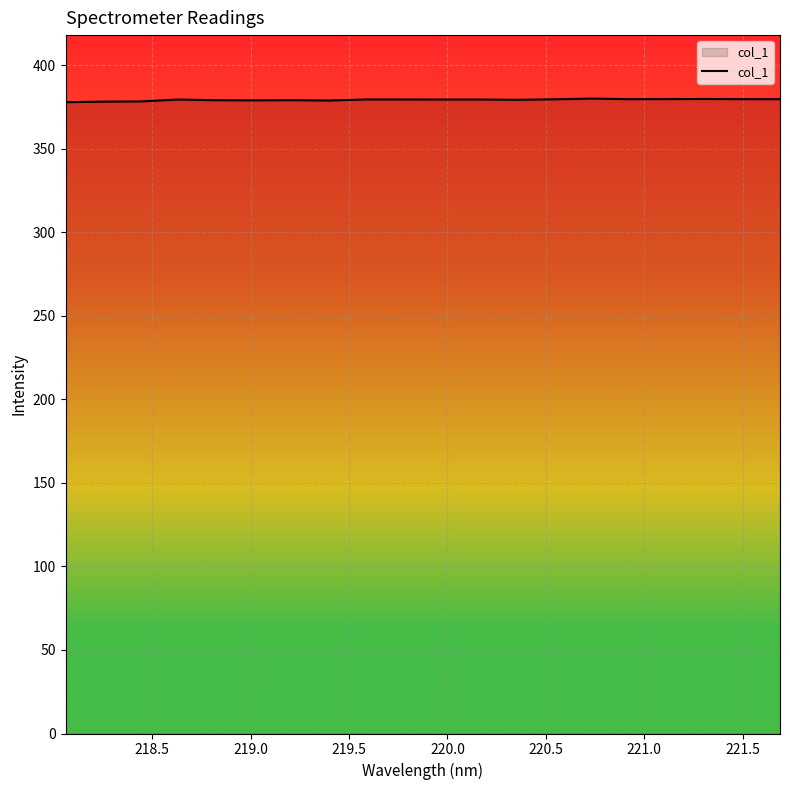

What is the smallest value displayed?

378.0